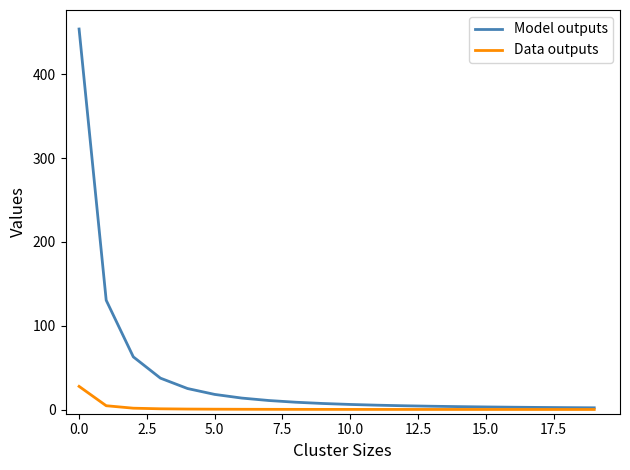

What are all the series names shown in the legend?

Model outputs, Data outputs